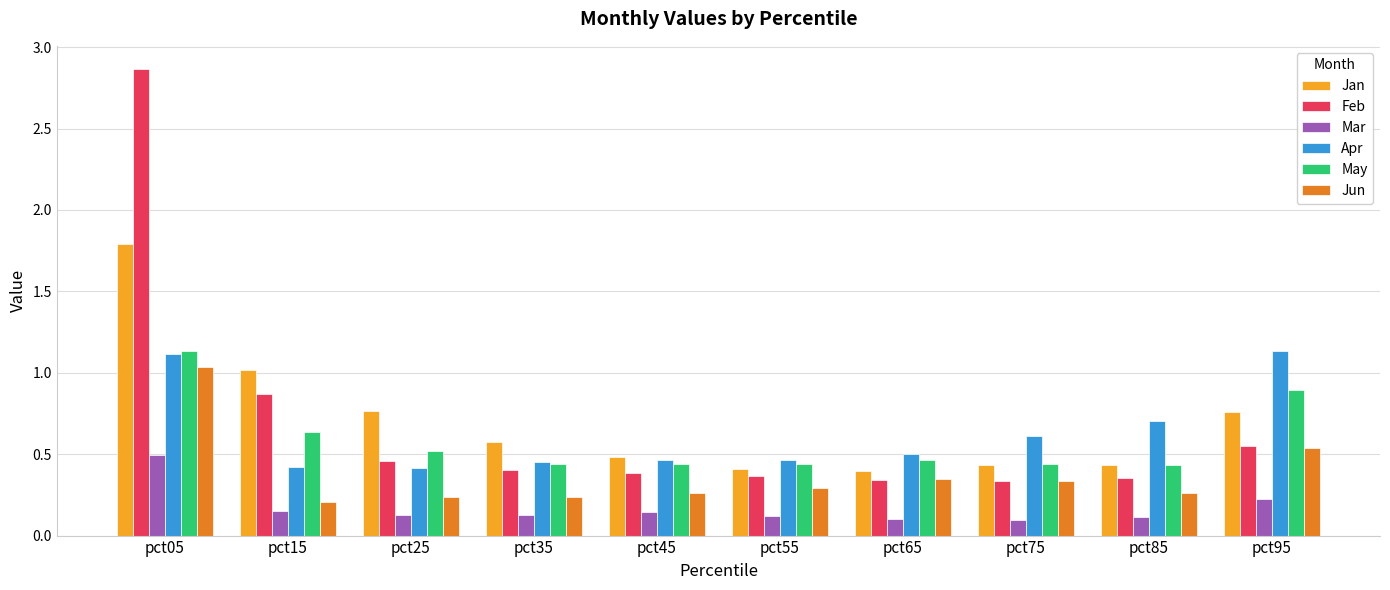

At how many categories does at least one series exceed 2?

1